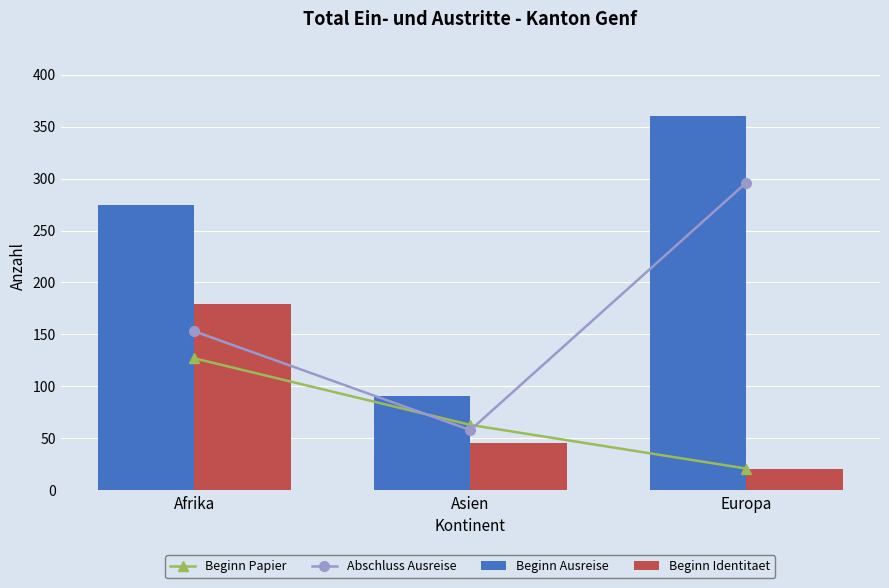

The Beginn Identitaet series shows 77 at Asien. True or false?

False